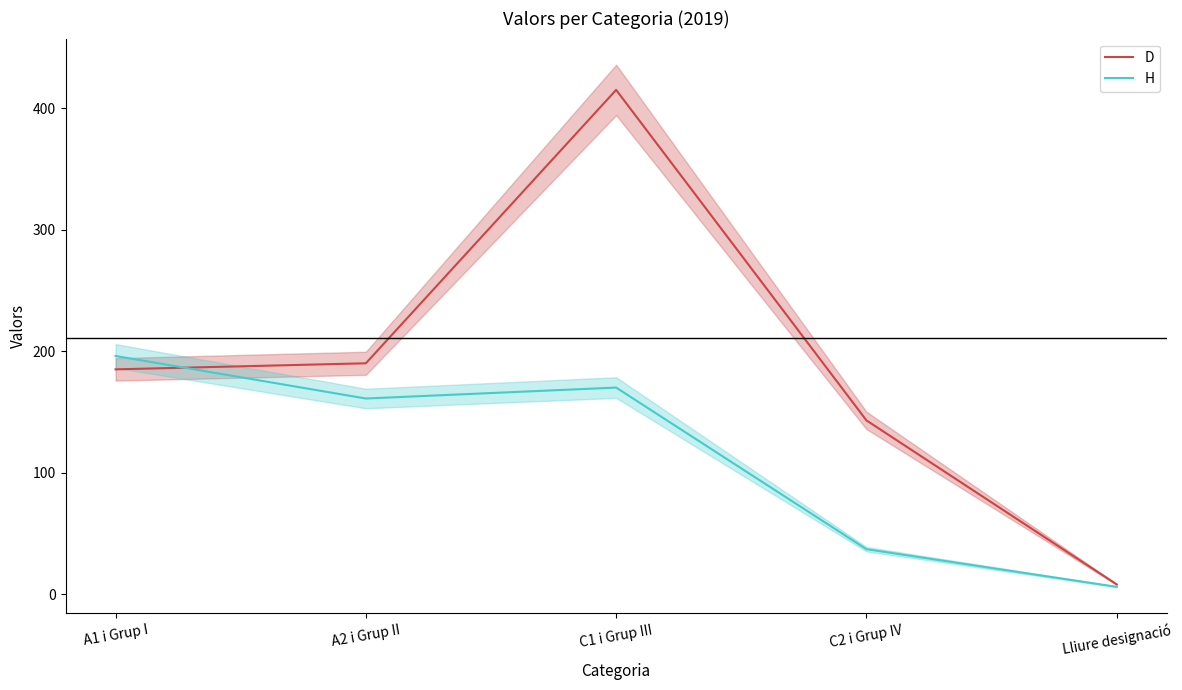

What is the label of the 3rd point from the left?

C1 i Grup III